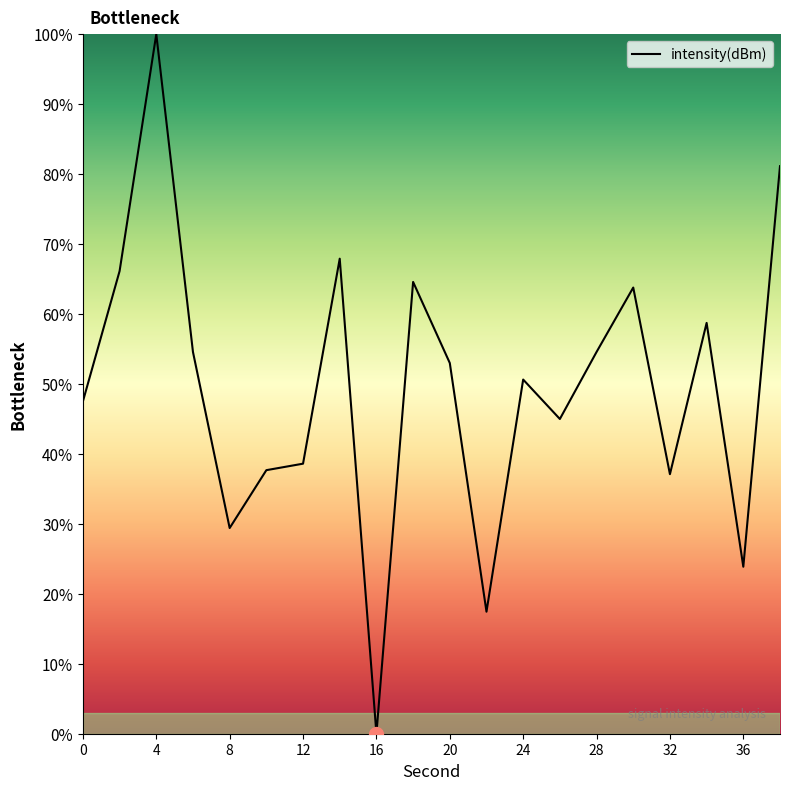

What is the difference between the maximum and minimum values?

100.0